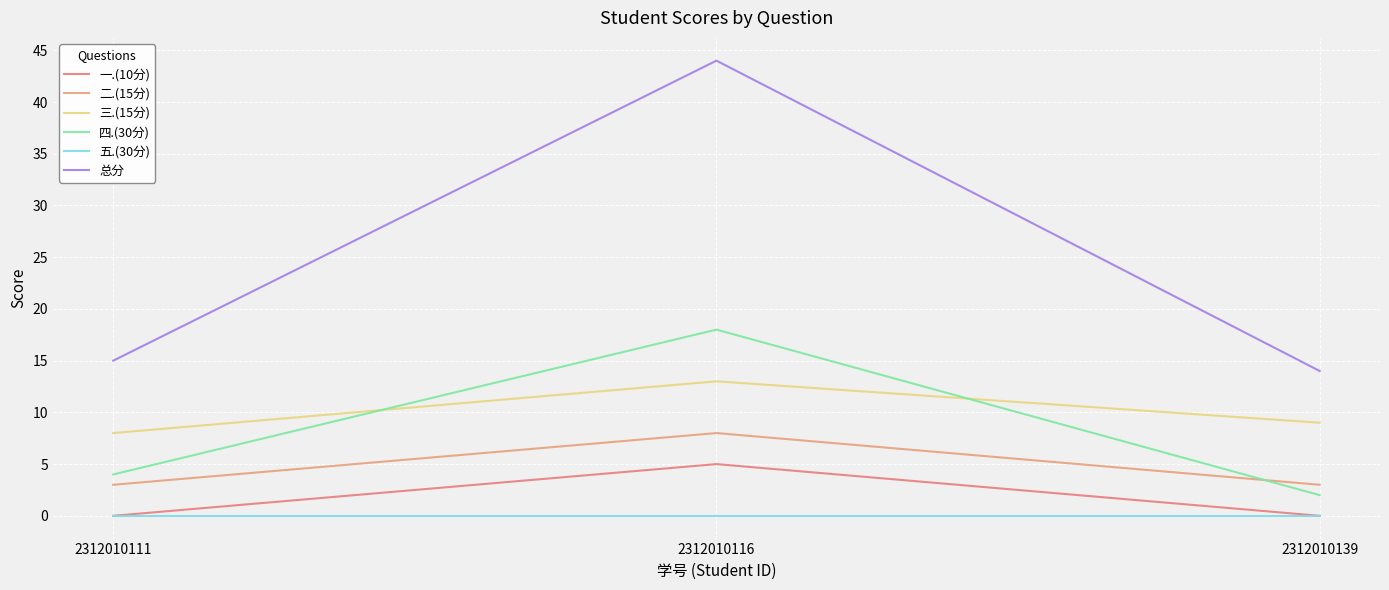

What is the average value of the 三.(15分) series?

10